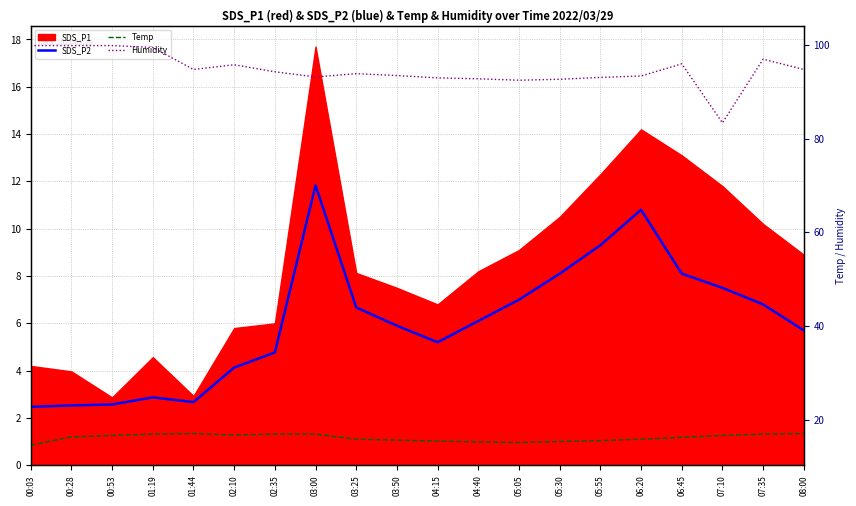

At which category is the sum across all series the highest?

03:00